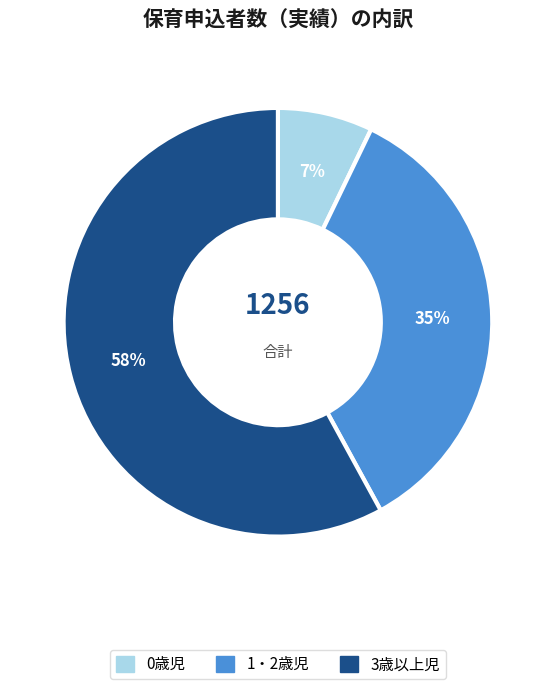

What is the largest slice in the pie chart?

3歳以上児